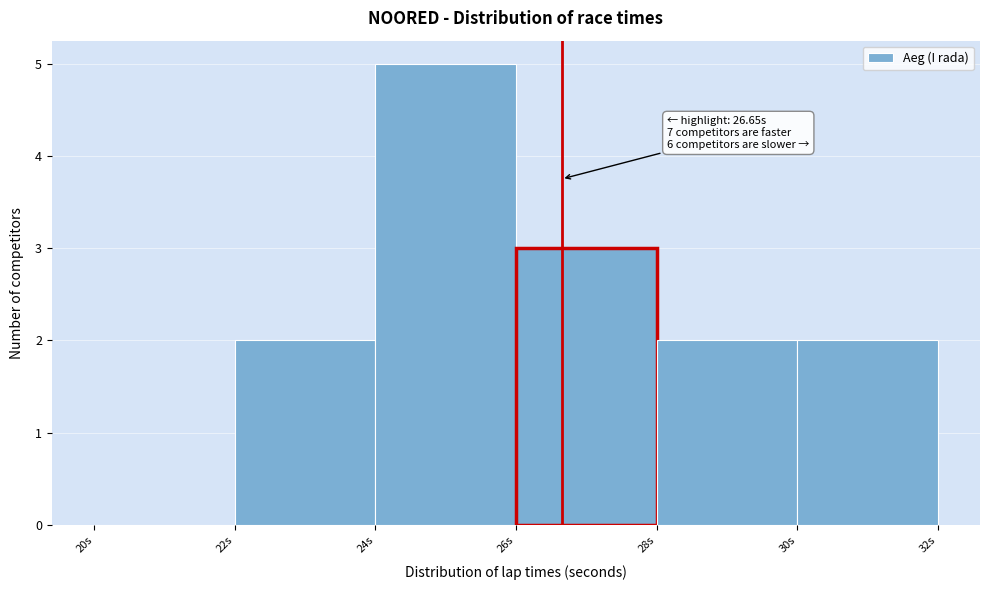

Over which range of the x-axis is the bar tallest?

24 to 26